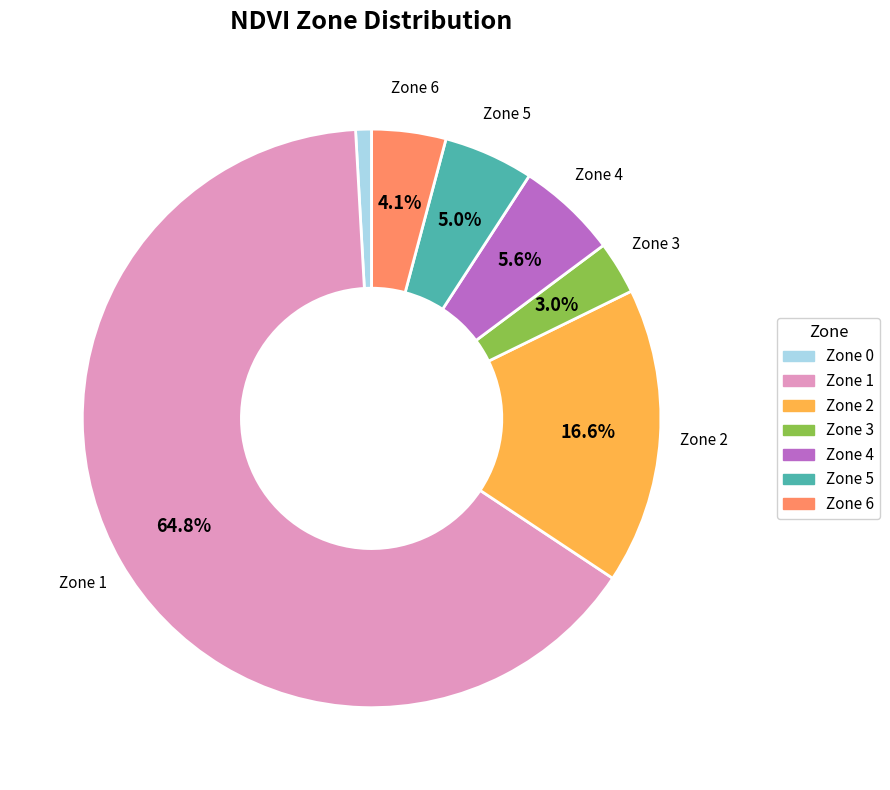

Is there any slice that represents more than half of the pie?

Yes